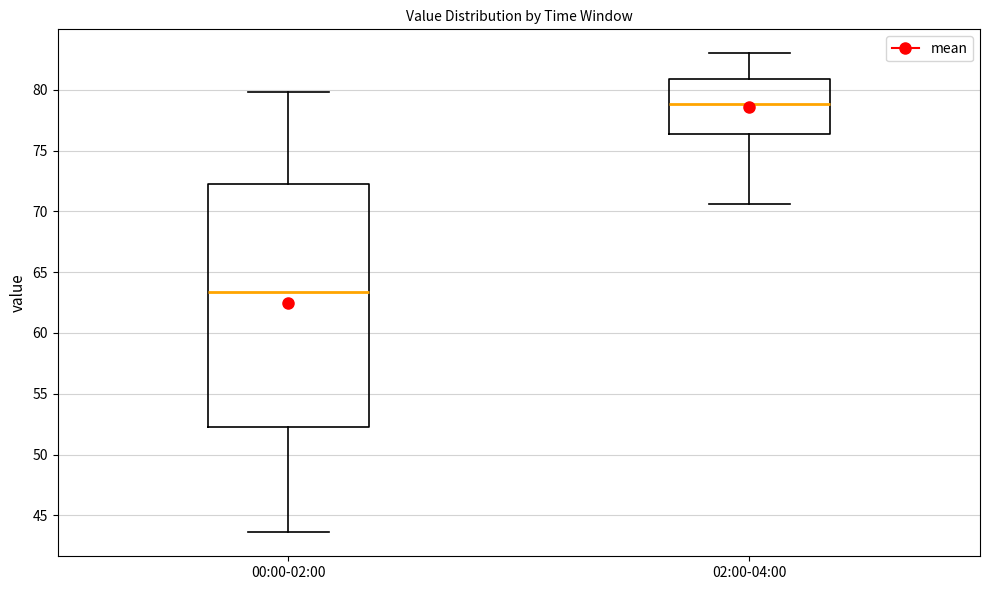

Which box has the lowest median line?

00:00-02:00